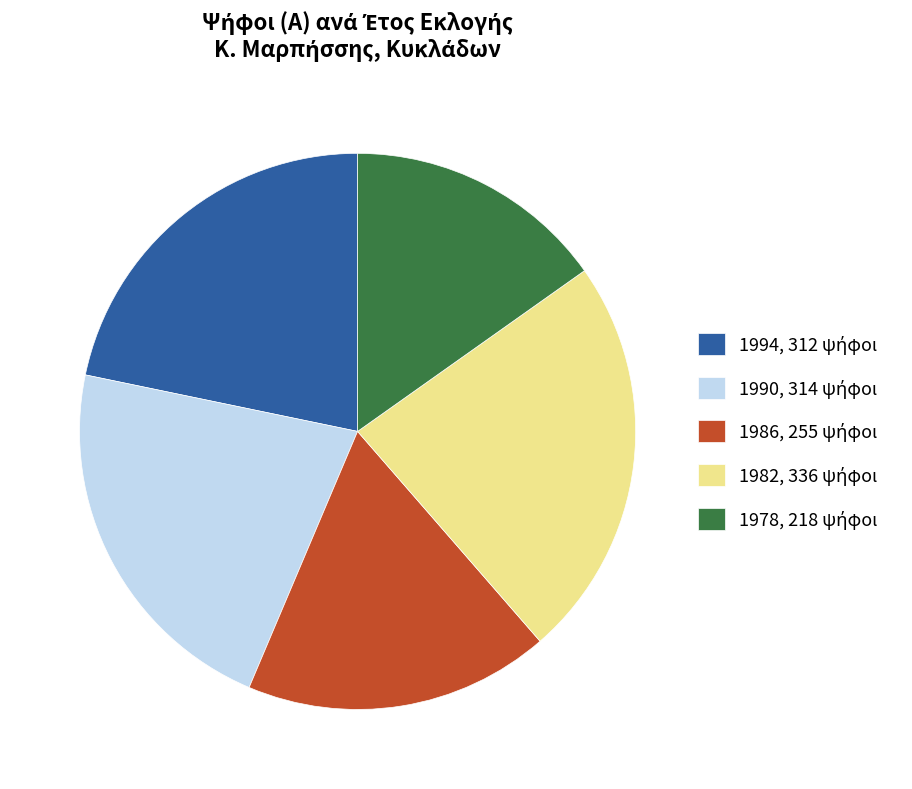

Does any single category account for the majority?

No